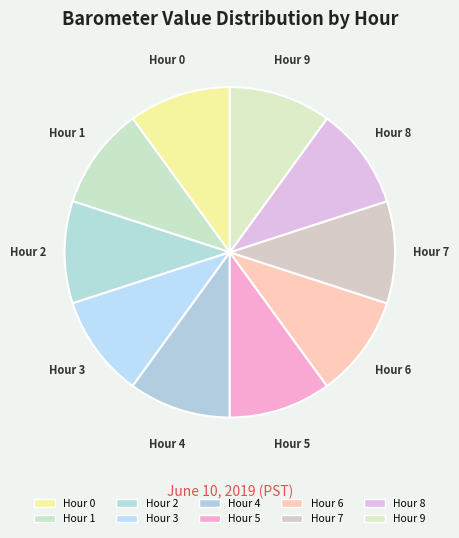

What is the ratio of the value at Hour 4 to the value at Hour 5?

1.0